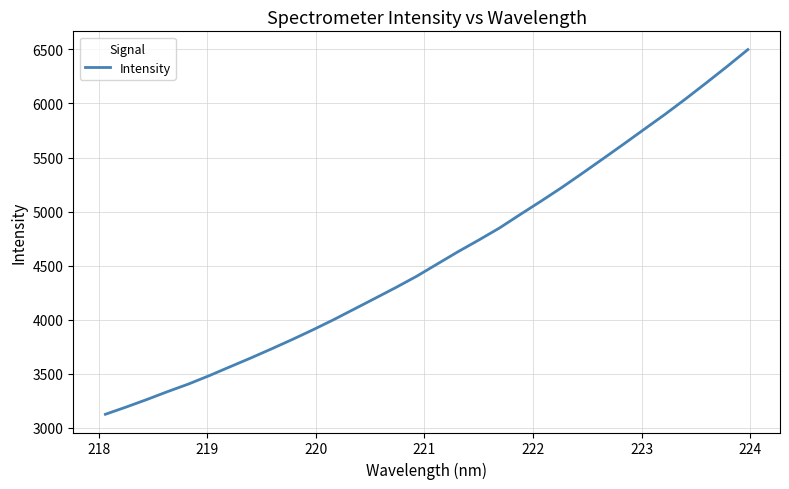

What is the greatest value displayed?

6497.9